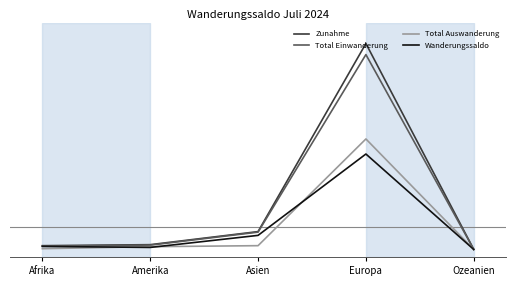

Is this an area chart (filled region under the line)?

No